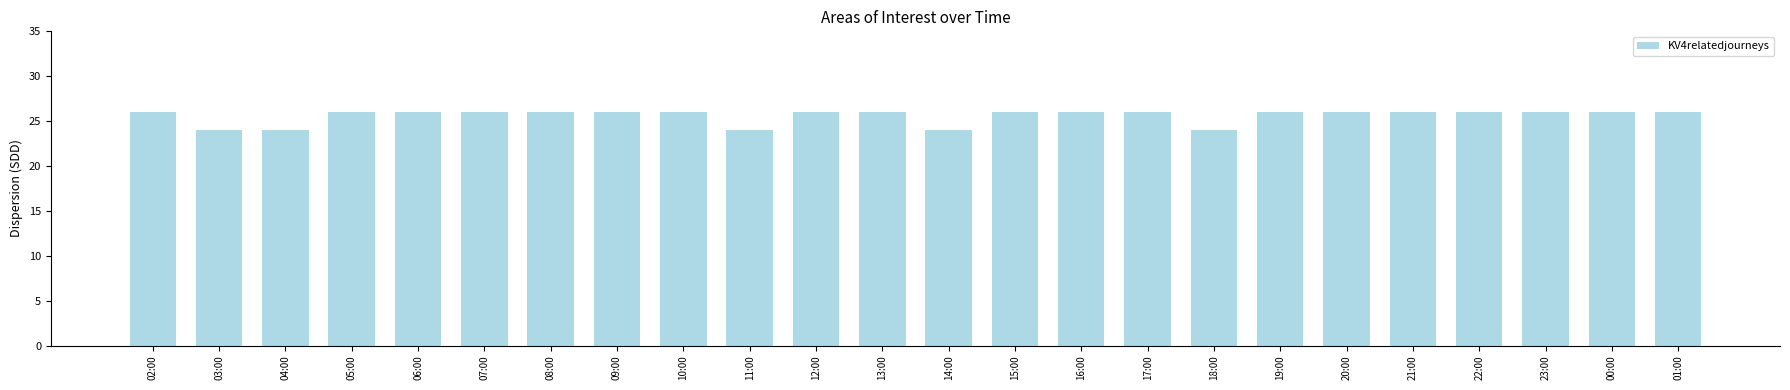

The chart shows a value of 26 at 23:00. True or false?

True